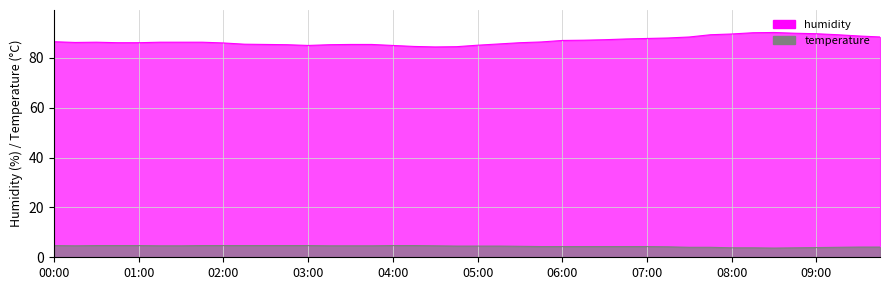

At which label does temperature reach its peak?

00:00